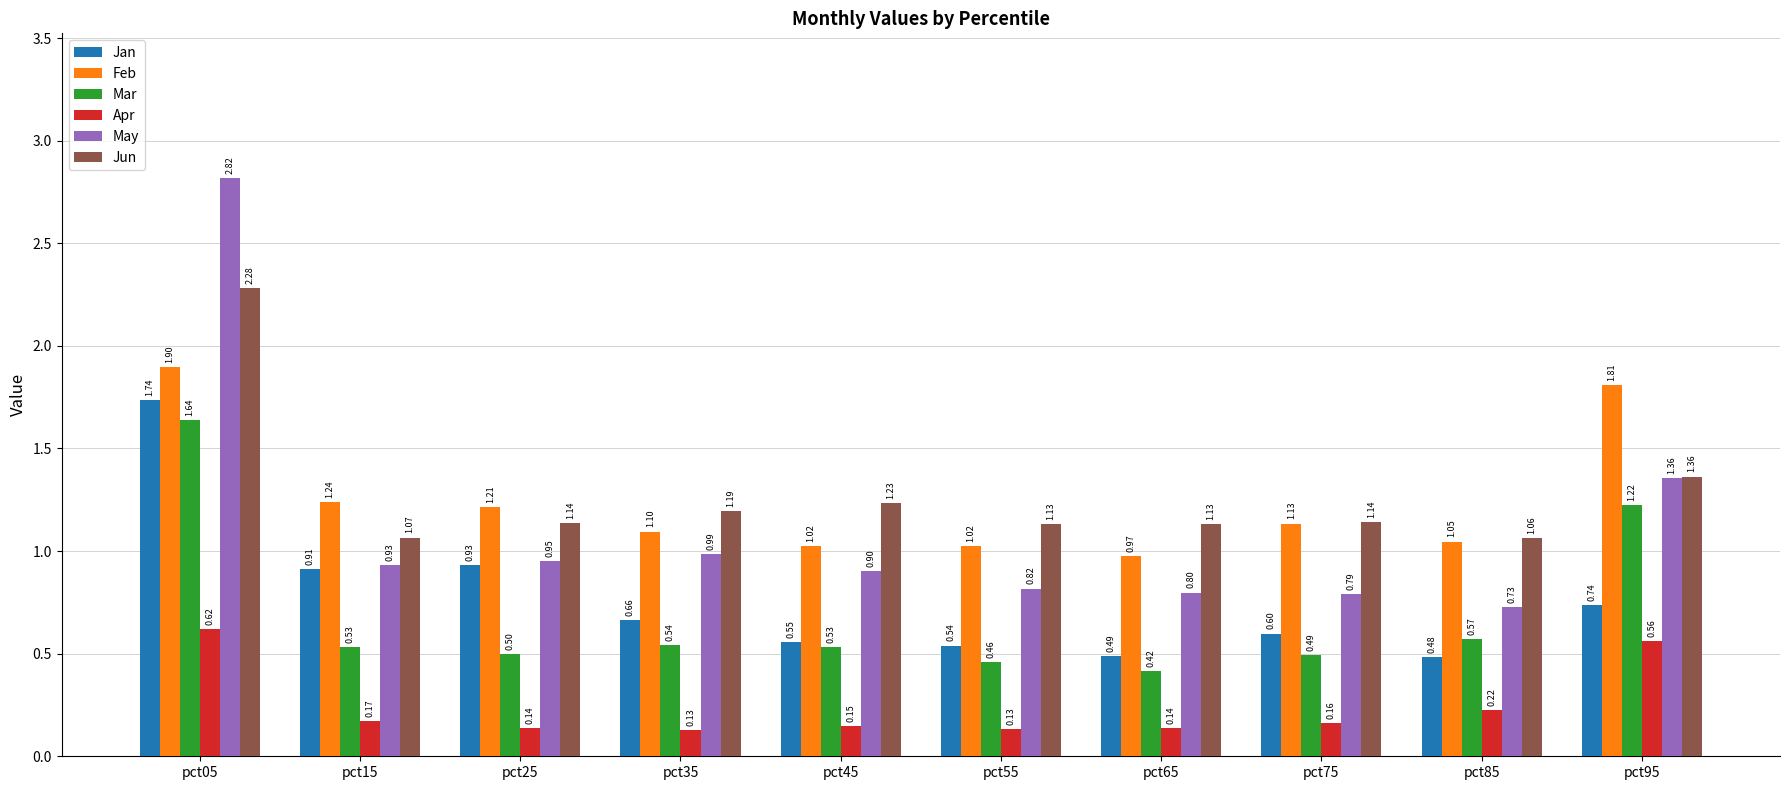

What is the value of the May bar at the 3rd from the left?

0.9